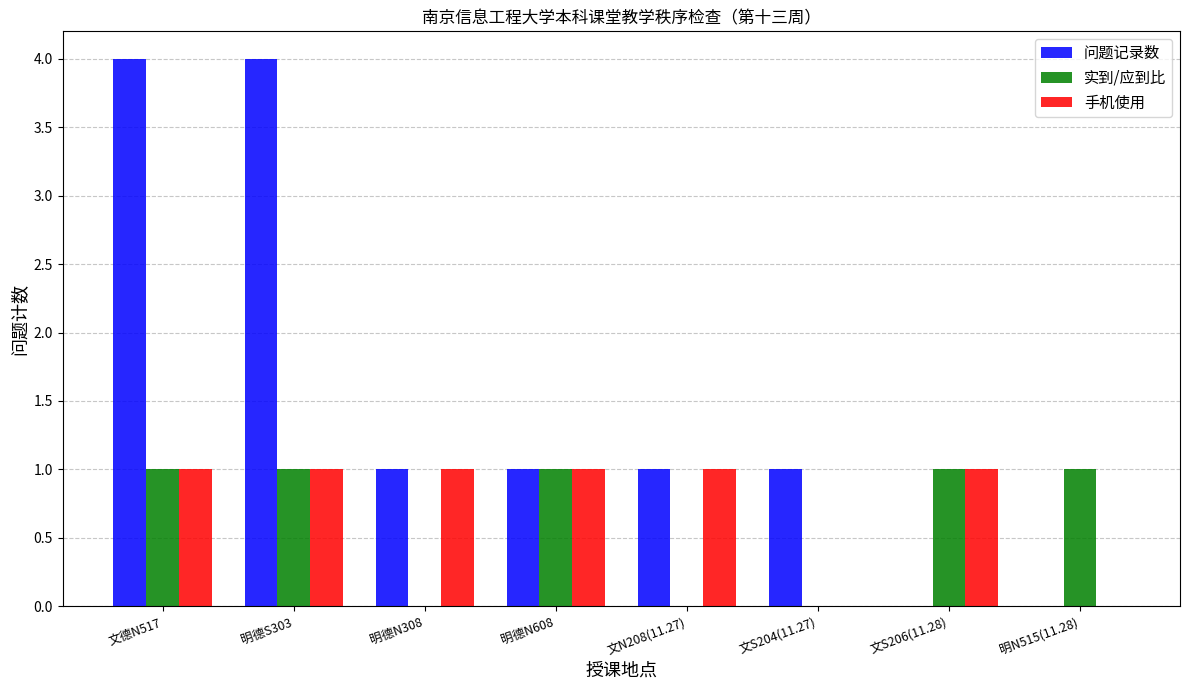

Which series has the largest total across all categories?

问题记录数